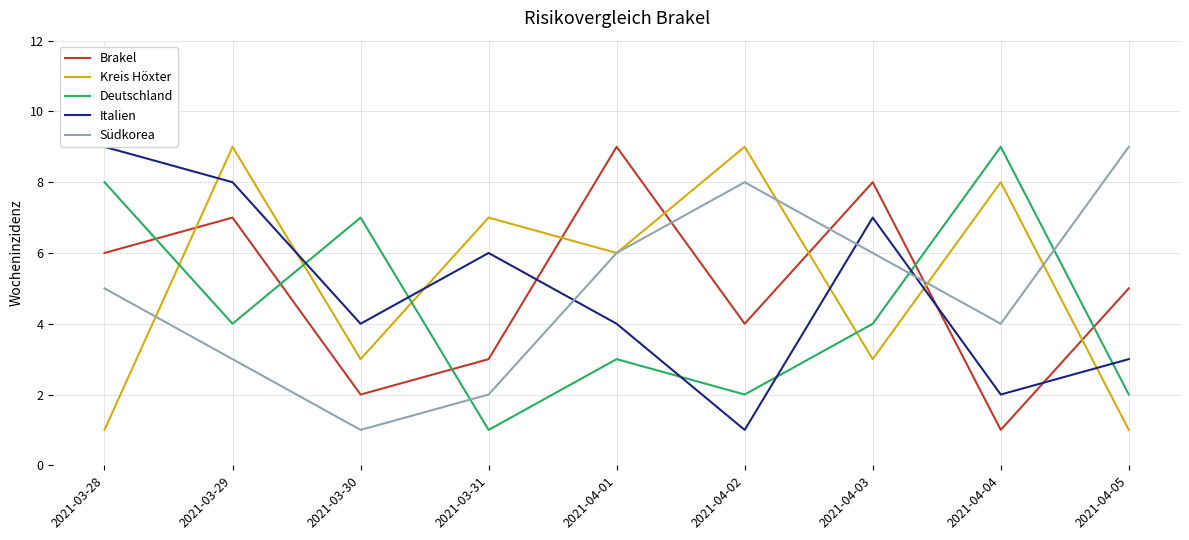

List the series in order of their peak value, highest first.

Brakel, Kreis Höxter, Deutschland, Italien, Südkorea